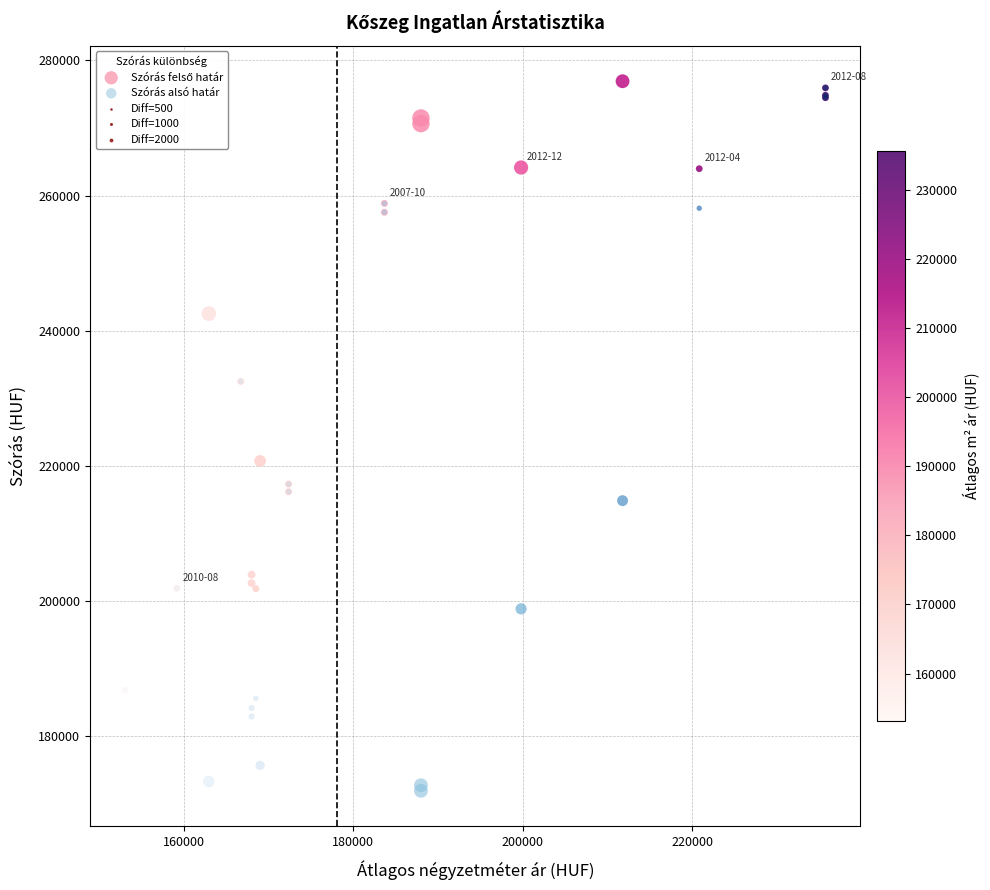

Across all series, what Y value is closest to 224423?

220732